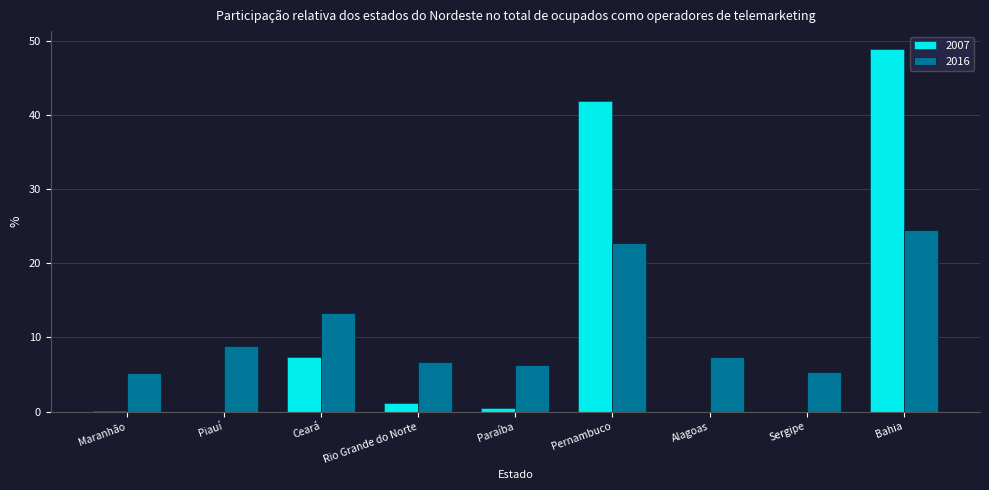

At which category is the sum across all series the highest?

Bahia